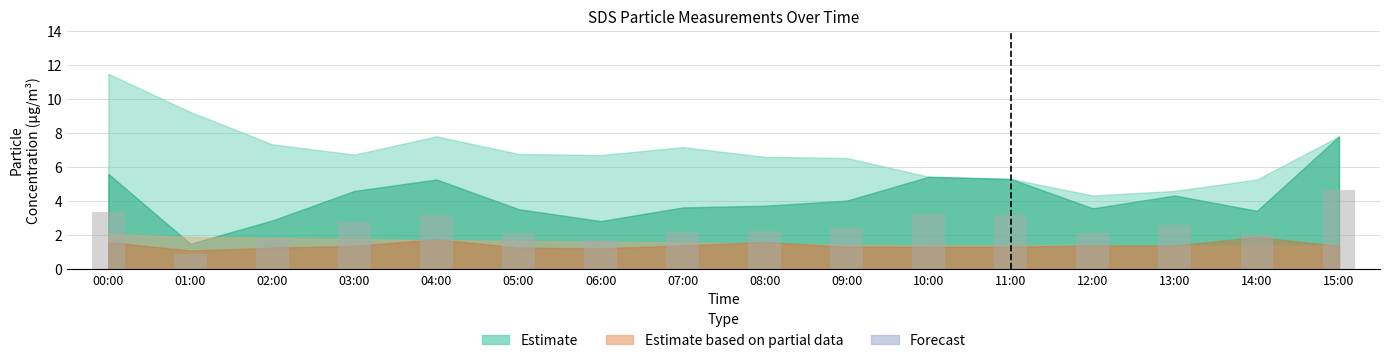

The chart shows a value of 0.7 at 00:00. True or false?

False